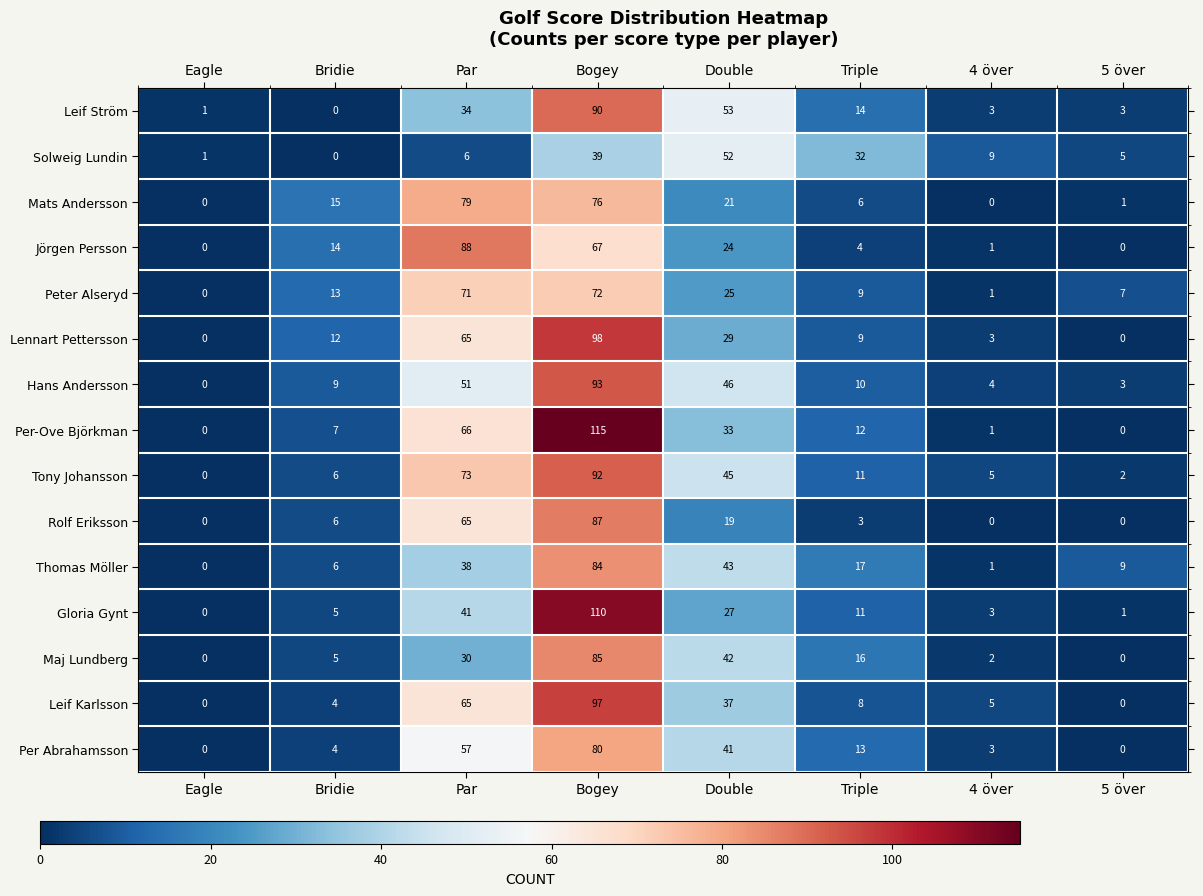

List the series in order of their peak value, lowest first.

Solweig Lundin, Peter Alseryd, Mats Andersson, Per Abrahamsson, Thomas Möller, Maj Lundberg, Rolf Eriksson, Jörgen Persson, Leif Ström, Tony Johansson, Hans Andersson, Leif Karlsson, Lennart Pettersson, Gloria Gynt, Per-Ove Björkman